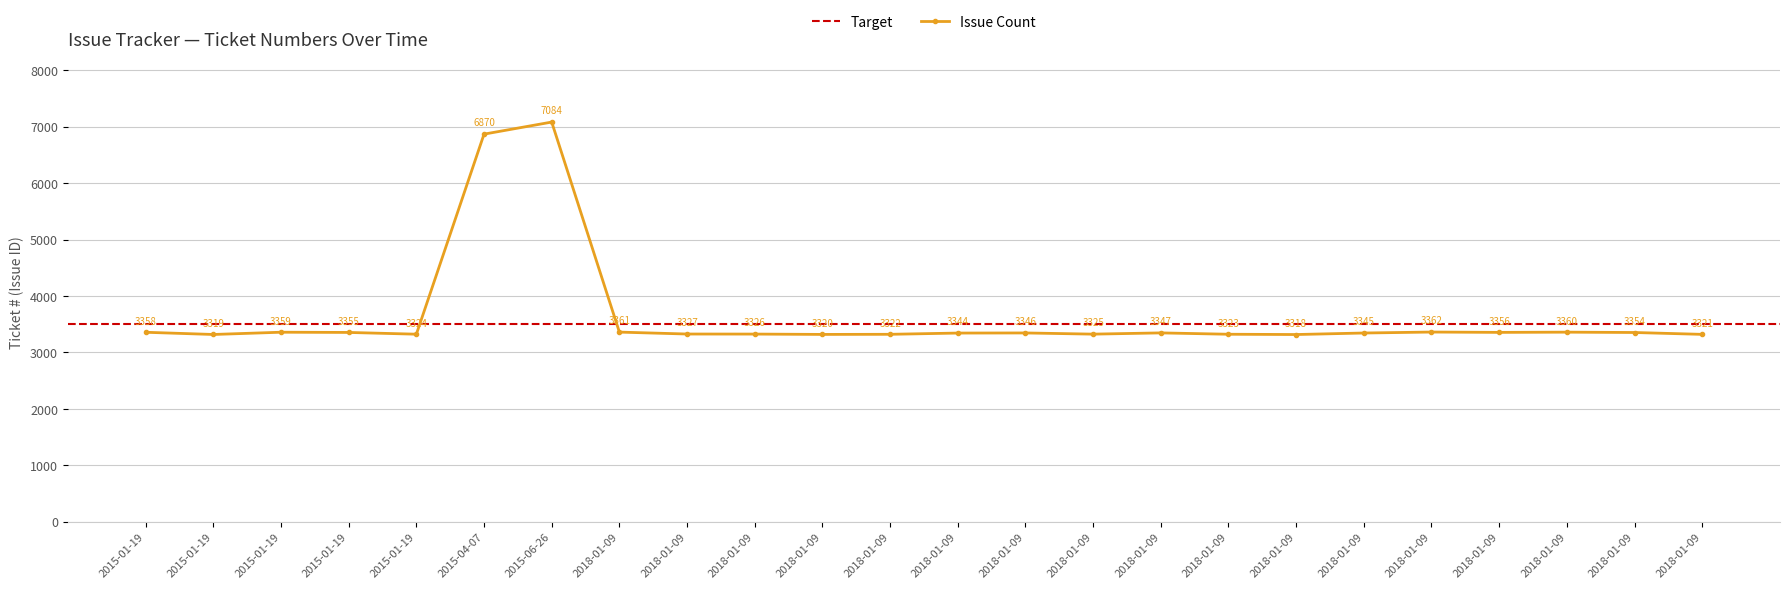

How many categories are shown in the chart?

24